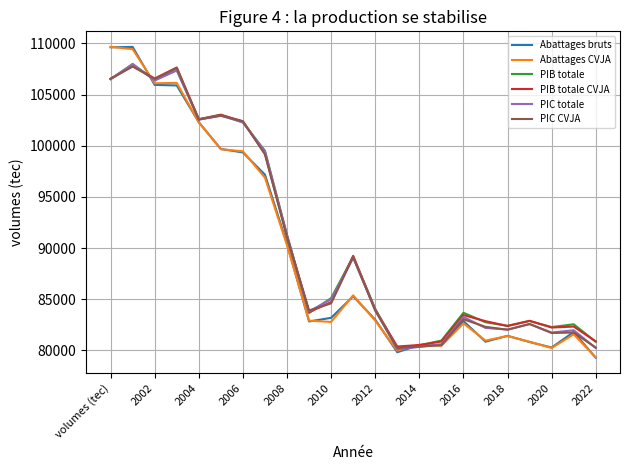

What is the lowest value of the Abattages CVJA series?

79307